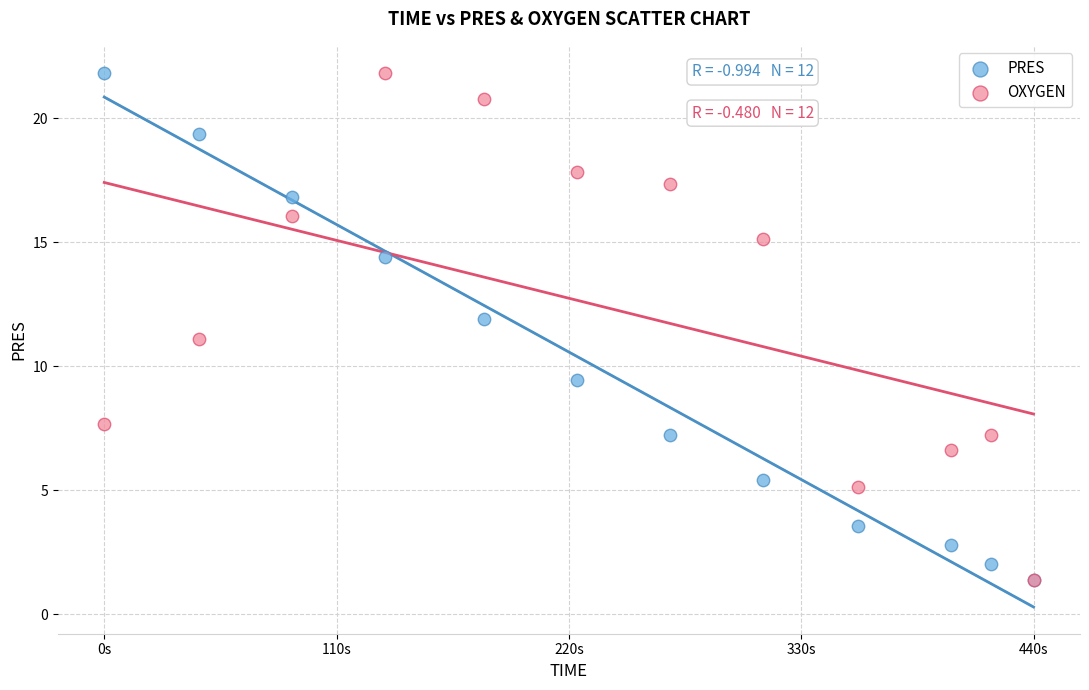

What are all the series names shown in the legend?

PRES, OXYGEN